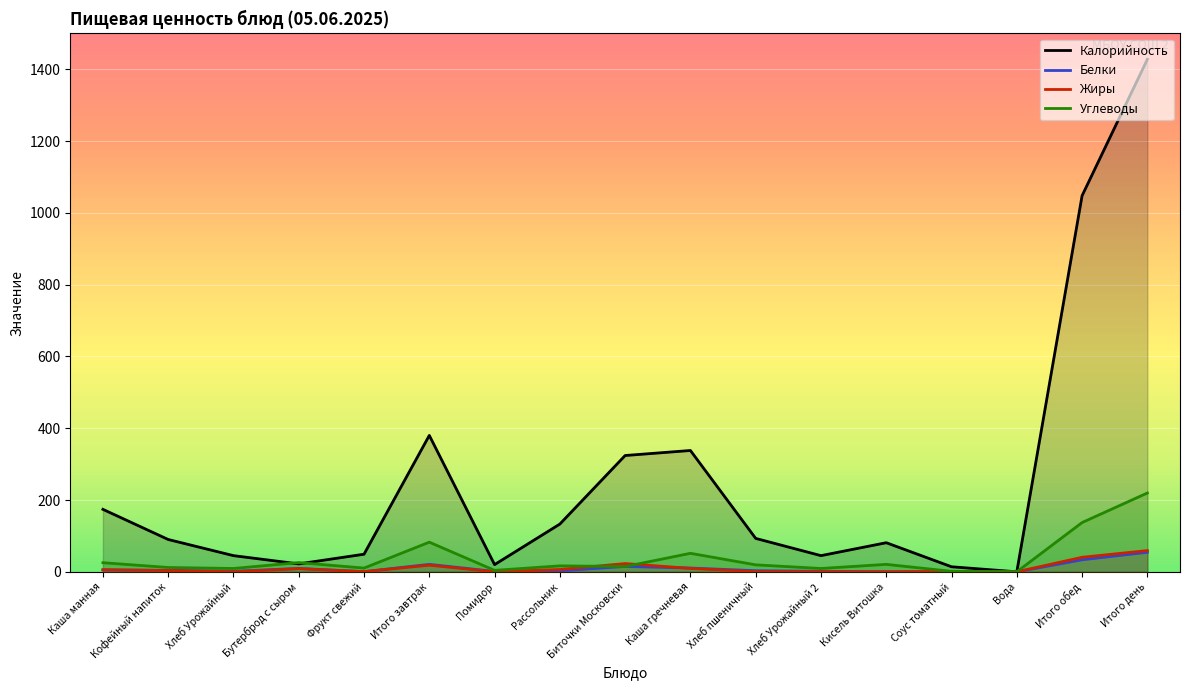

Which category has the lowest value in the Калорийность series?

Вода